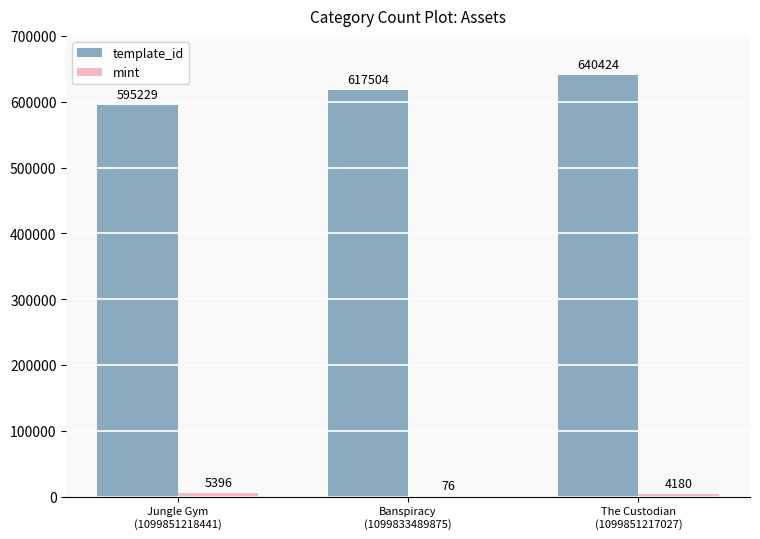

Which series has the largest total across all categories?

template_id